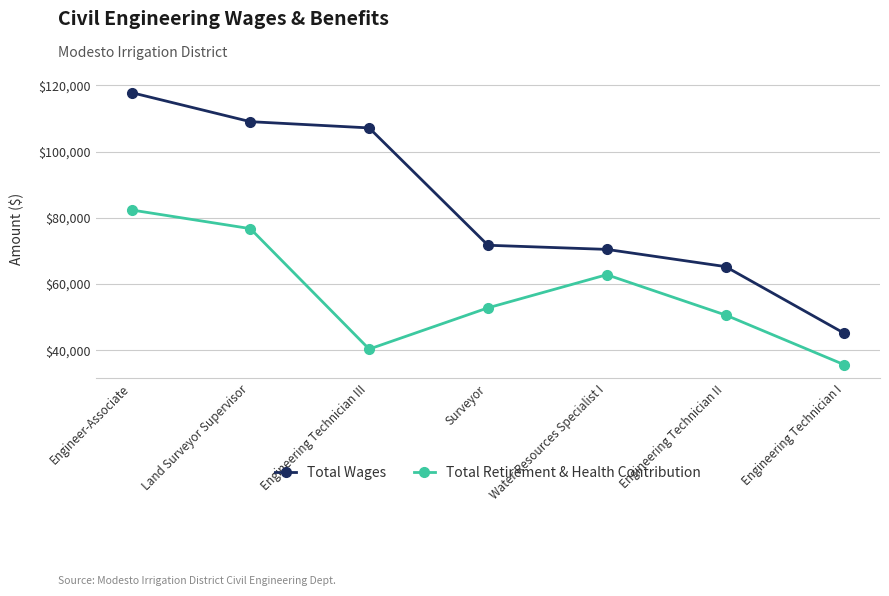

At which label does Total Retirement & Health Contribution first exceed 52797?

Engineer-Associate